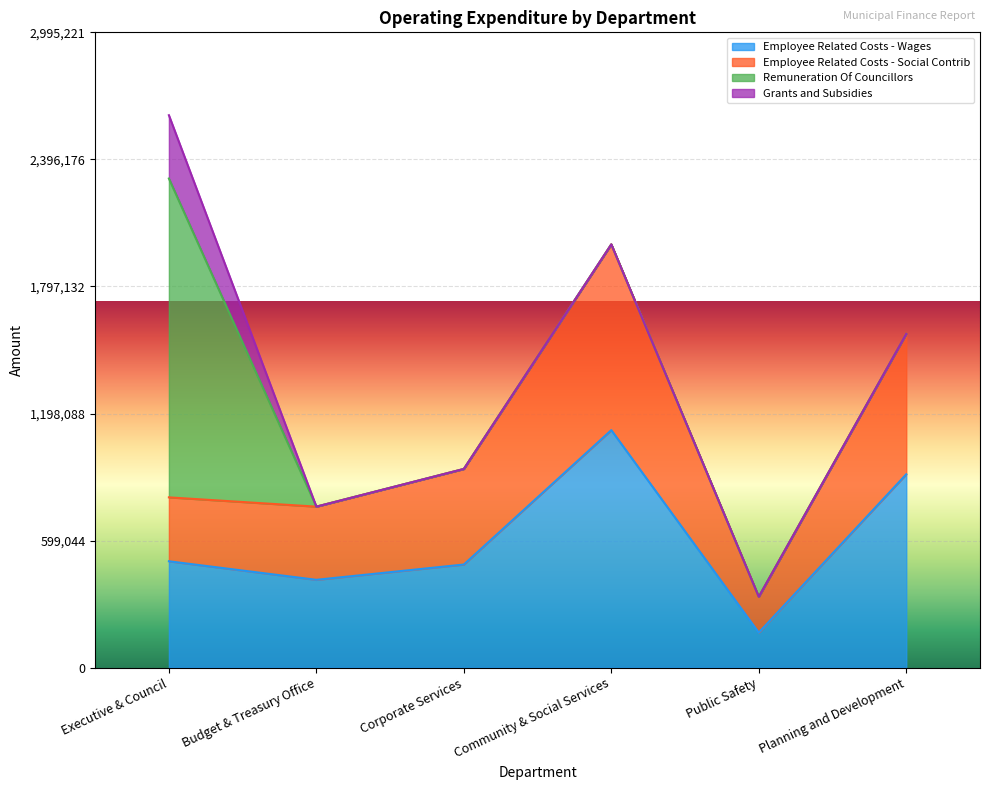

Which category has the lowest value in the Employee Related Costs - Wages series?

Public Safety